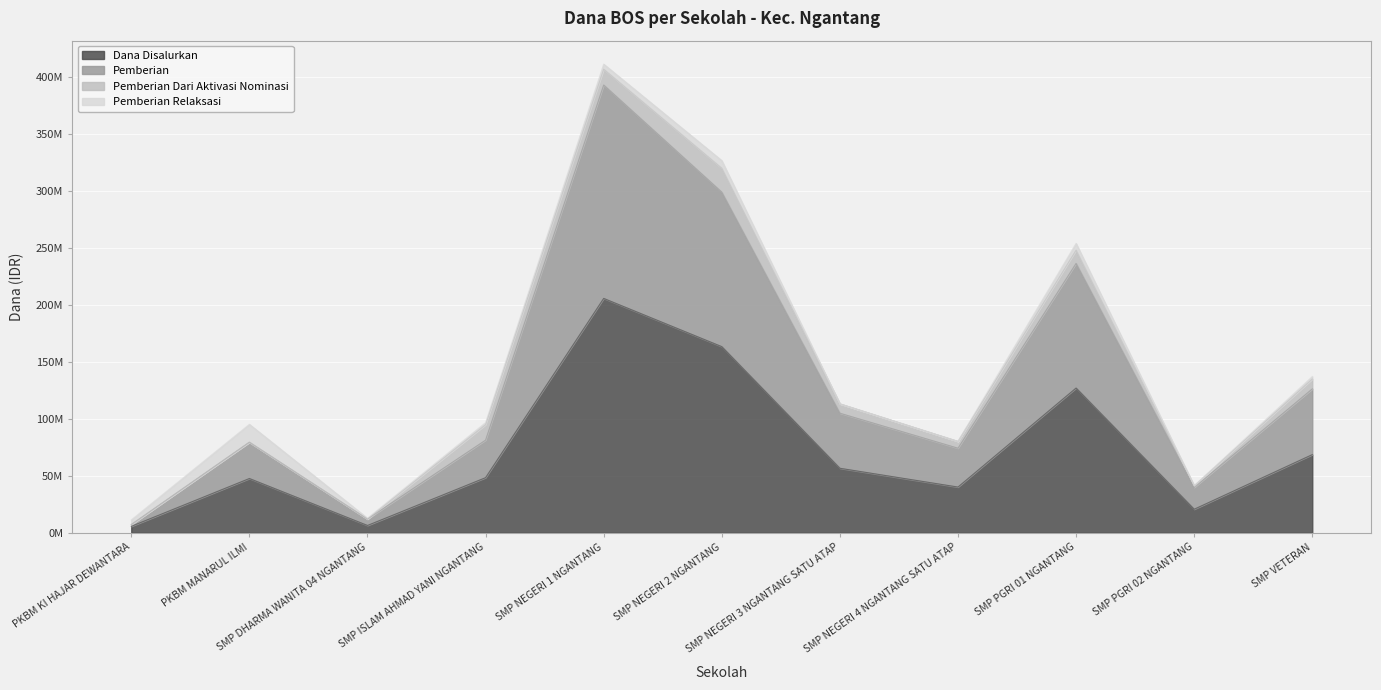

In Pemberian, how many points are lower than both neighbors (excluding endpoints)?

3